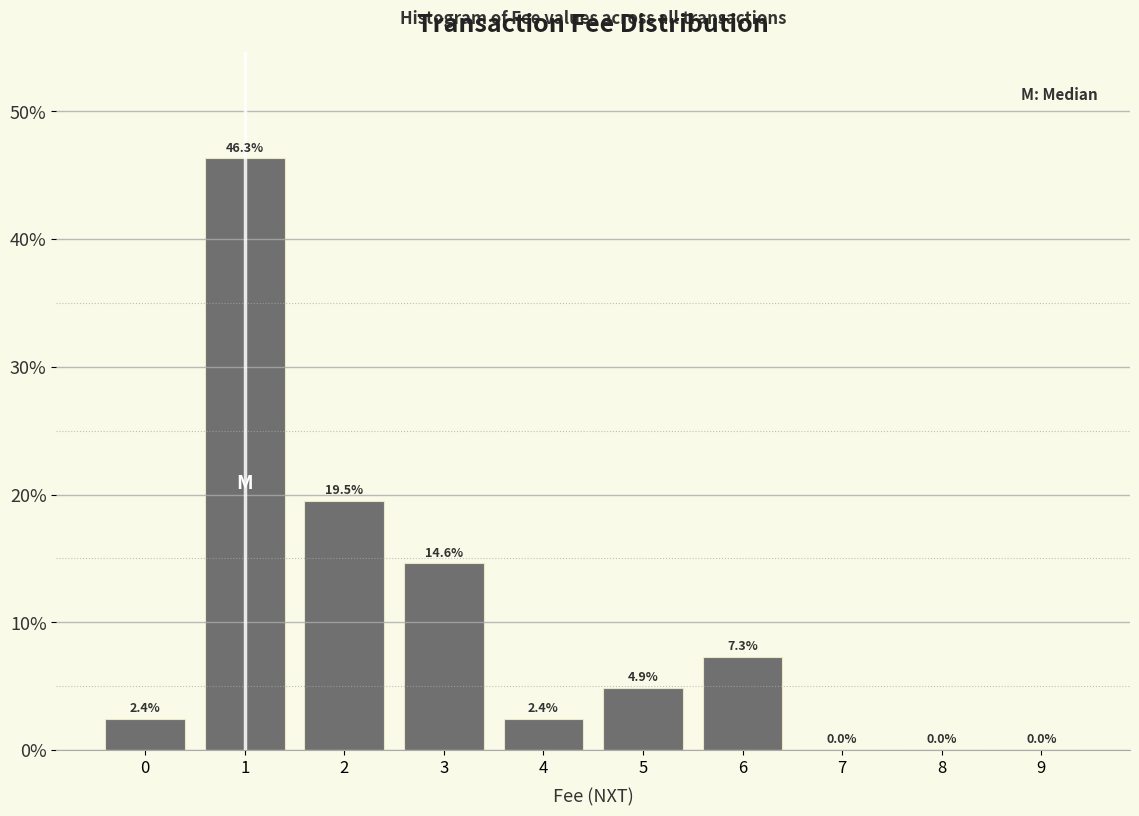

Reading right to left, transcribe all the data shown in this chart.

9=0.0	8=0.0	7=0.0	6=7.3	5=4.9	4=2.4	3=14.6	2=19.5	1=46.3	0=2.4